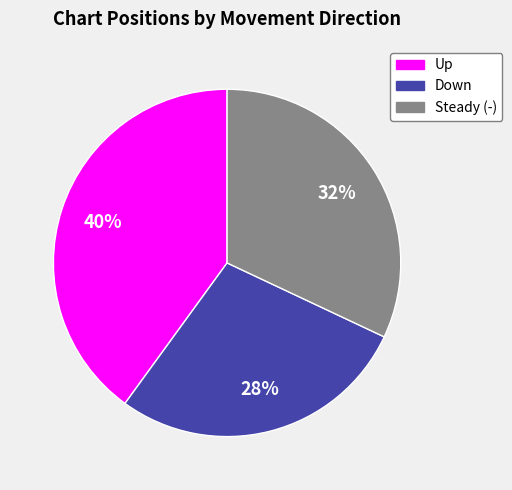

To the nearest percent, what is the average slice percentage?

33%